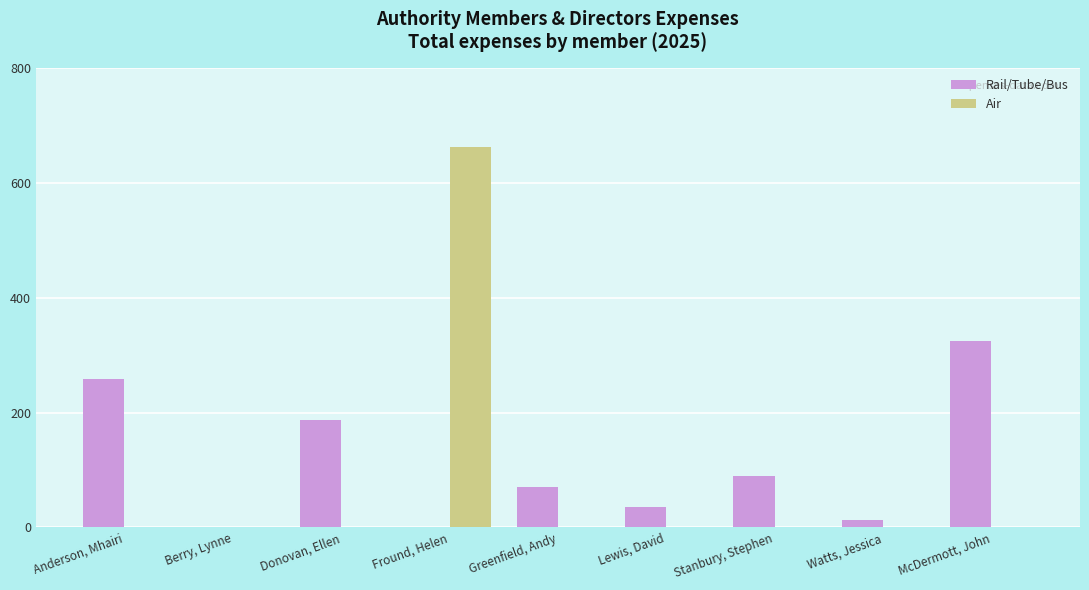

What are all the series names shown in the legend?

Rail/Tube/Bus, Air